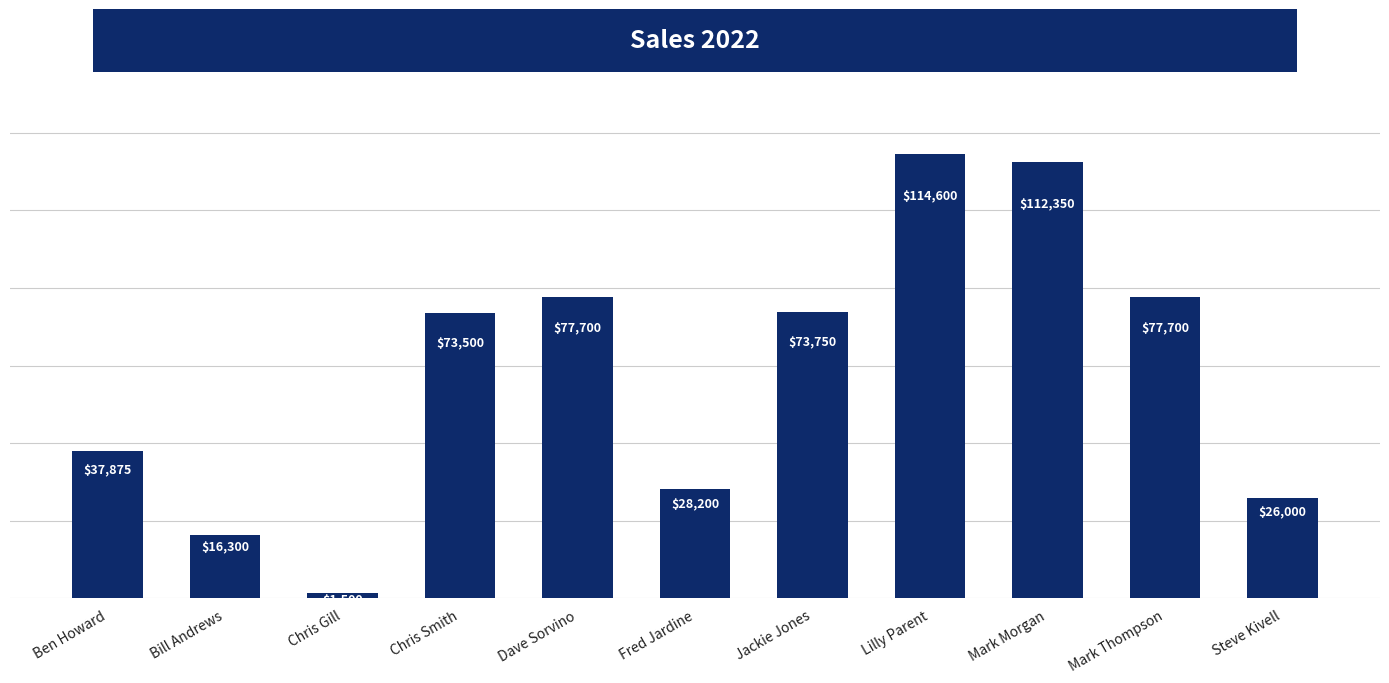

Is it true that the value at Dave Sorvino is 77700?

True